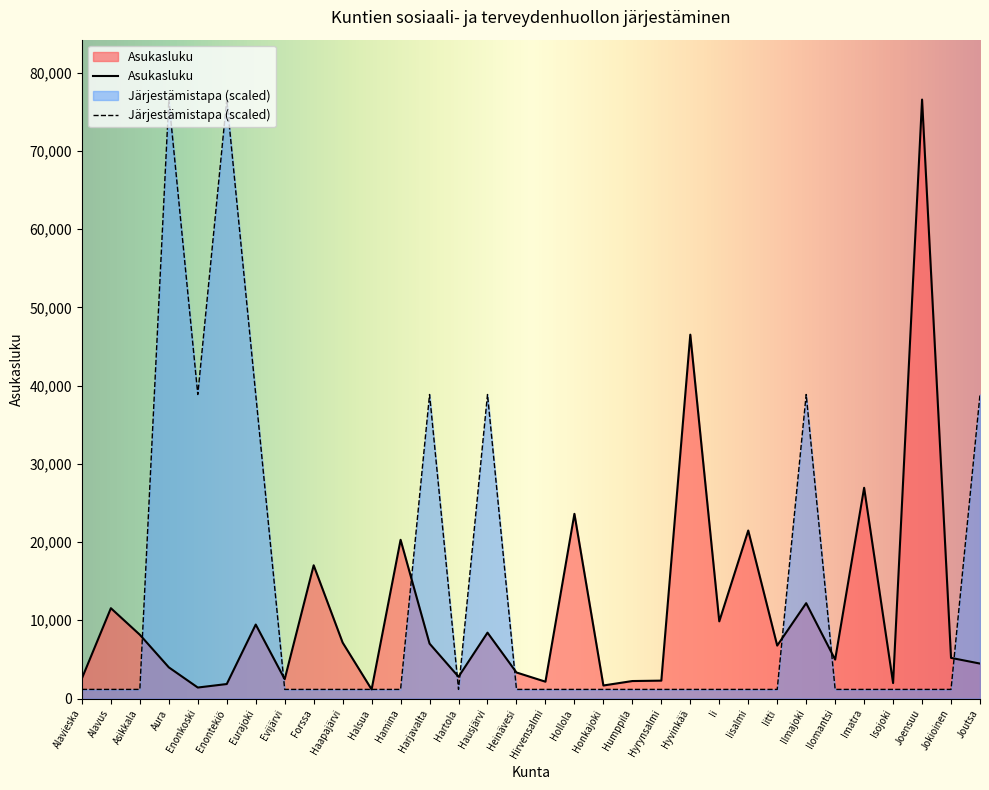

List the labels in order of Asukasluku value, largest first.

Joensuu, Hyvinkää, Imatra, Hollola, Iisalmi, Hamina, Forssa, Ilmajoki, Alavus, Ii, Eurajoki, Hausjärvi, Asikkala, Haapajärvi, Harjavalta, Iitti, Jokioinen, Ilomantsi, Joutsa, Aura, Heinävesi, Hartola, Alavieska, Evijärvi, Hyrynsalmi, Humppila, Hirvensalmi, Isojoki, Enontekiö, Honkajoki, Enonkoski, Halsua